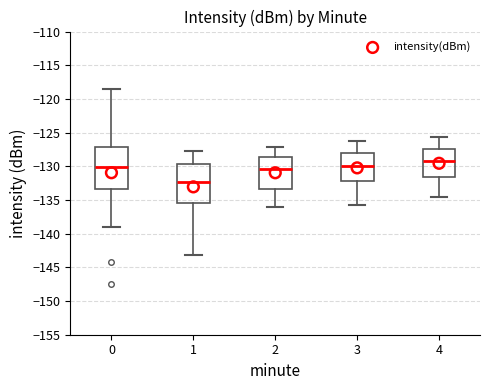

Reading left to right, transcribe this box plot: for each box, give where its median line is, the range the box spans, and where its two whiskers end, as read against the y-axis. The values are not printed on the chart, so give them approximately, as read against the axis.

0: median -130.0, box -133.5 to -127.0, whiskers -139.0 to -118.5
1: median -132.5, box -135.5 to -129.5, whiskers -143.0 to -128.0
2: median -130.5, box -133.5 to -128.5, whiskers -136.0 to -127.0
3: median -130.0, box -132.0 to -128.0, whiskers -135.5 to -126.0
4: median -129.0, box -131.5 to -127.5, whiskers -134.5 to -125.5